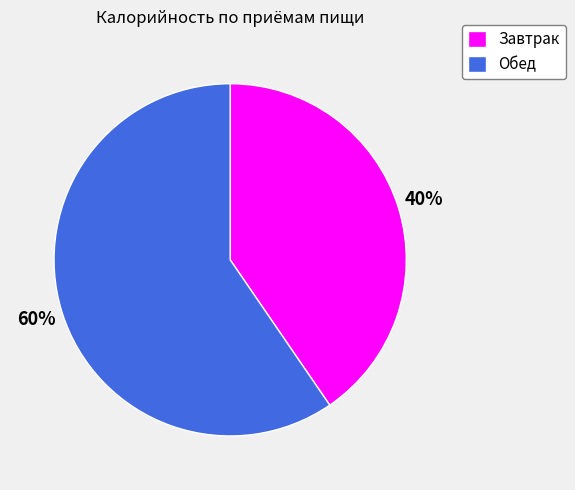

To the nearest percent, what is the combined percentage of Завтрак and Обед?

100%